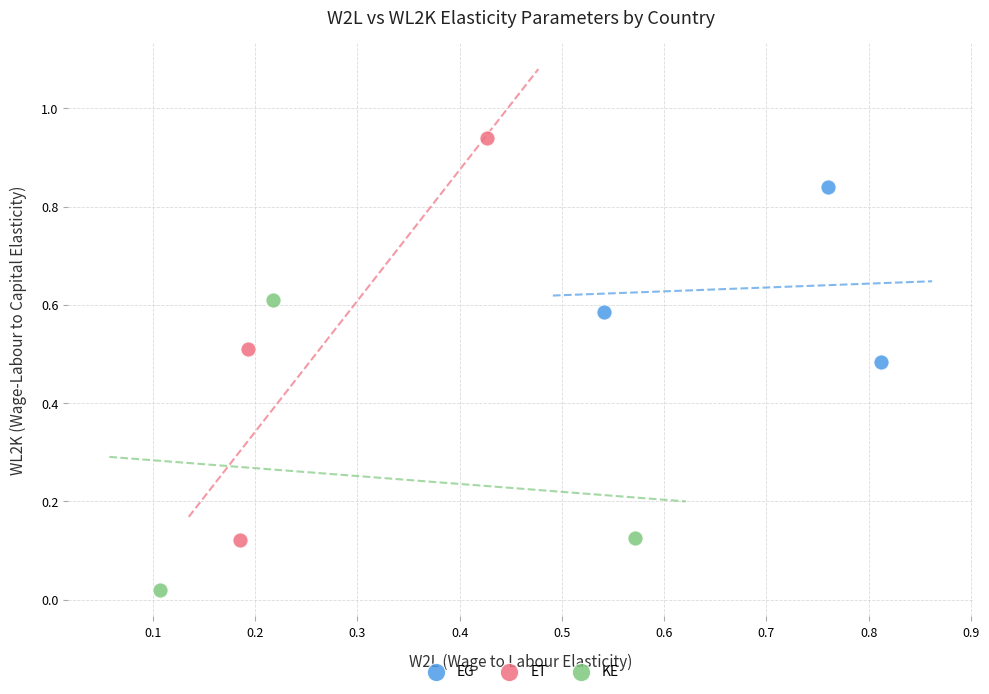

Which series reaches the minimum Y coordinate?

KE